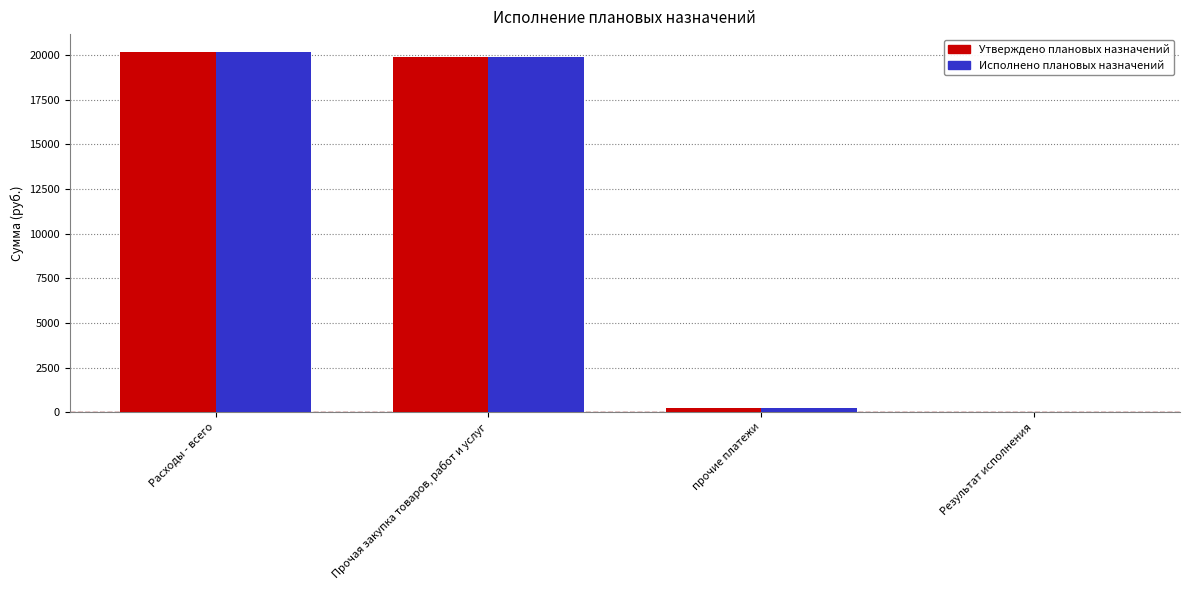

How many categories are shown in the chart?

4